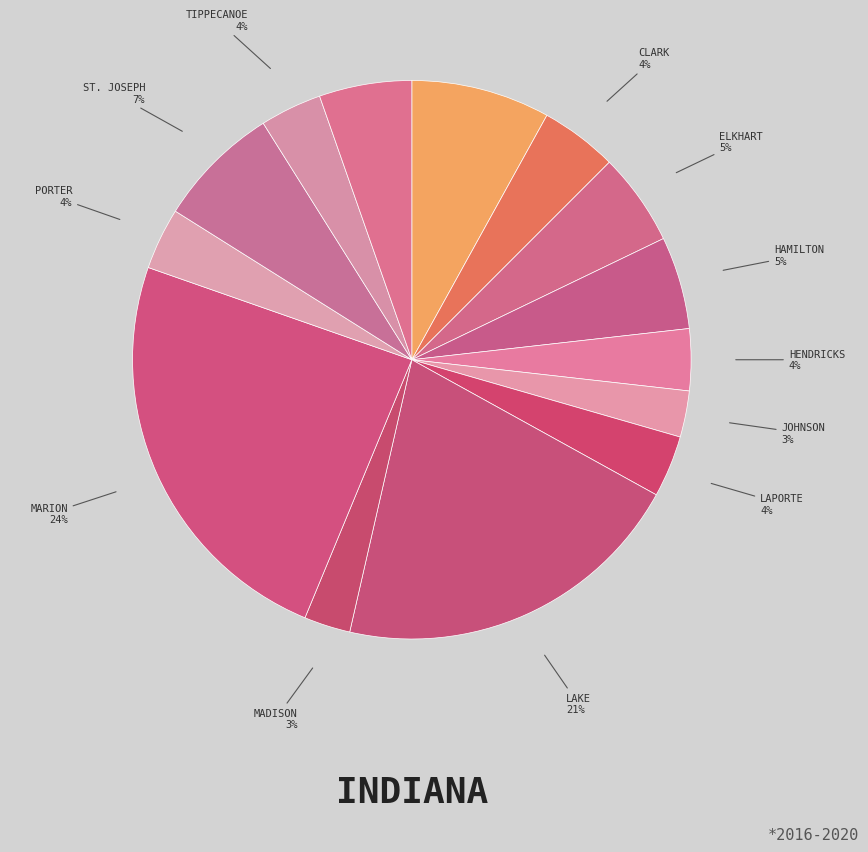

What is the smallest slice in the pie chart?

Johnson County